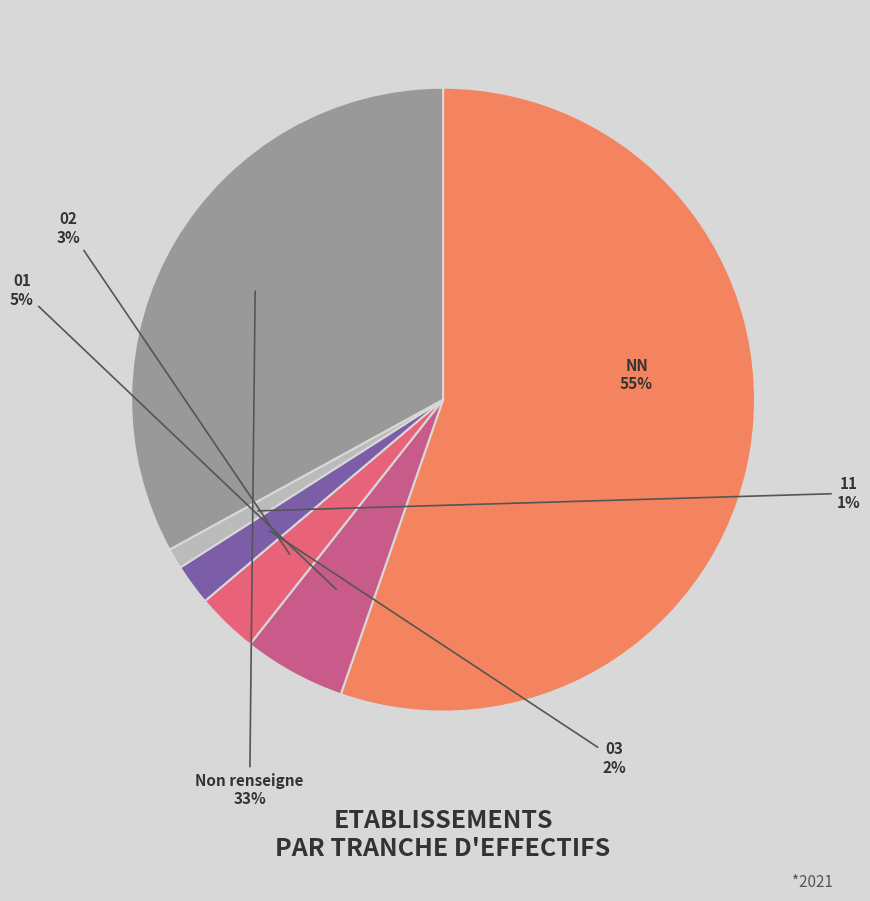

What is the smallest slice in the pie chart?

11